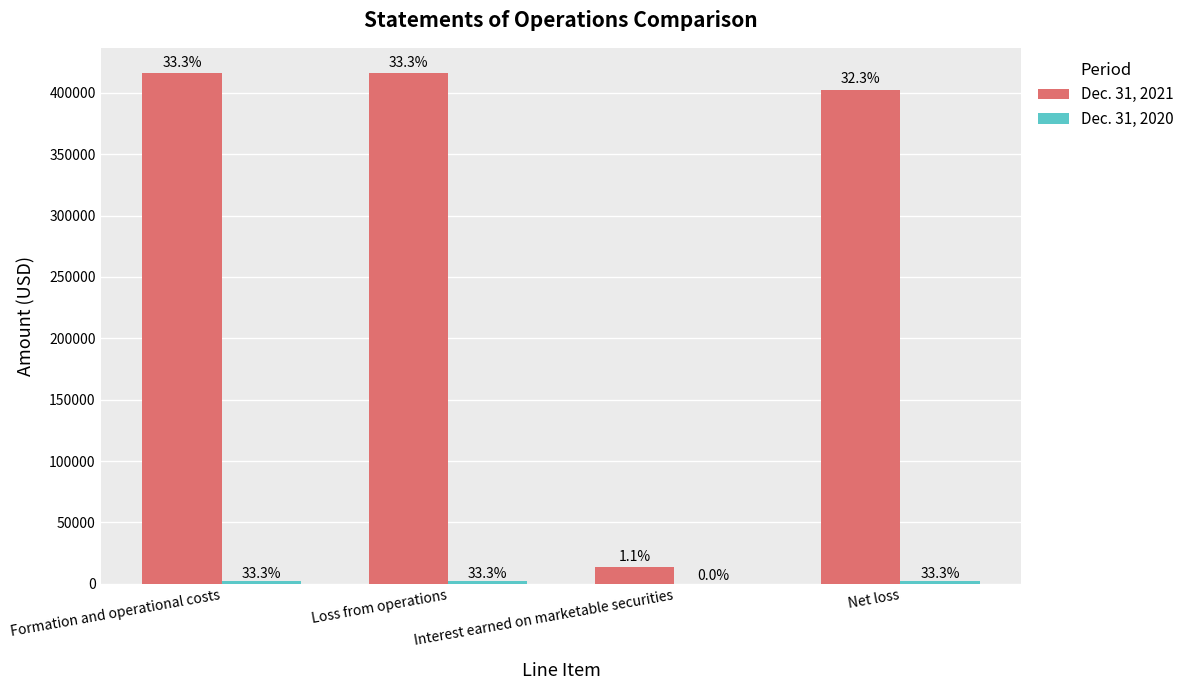

Is the value of Dec. 31, 2020 at Interest earned on marketable securities greater than the value of Dec. 31, 2021 at Loss from operations?

No